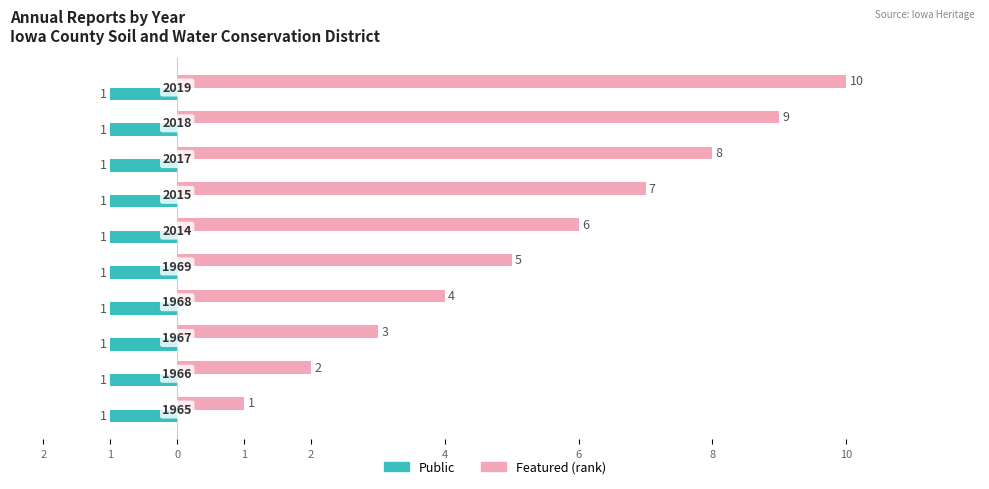

What are all the series names shown in the legend?

Public, Featured (rank)